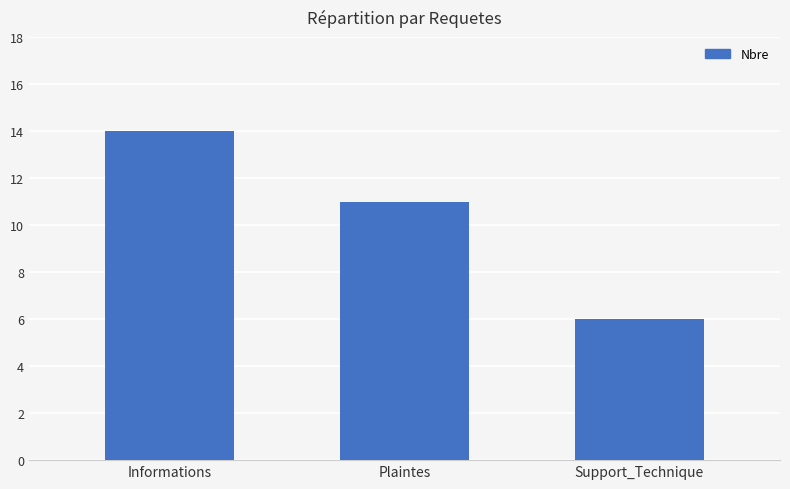

What position from the left is Plaintes?

2